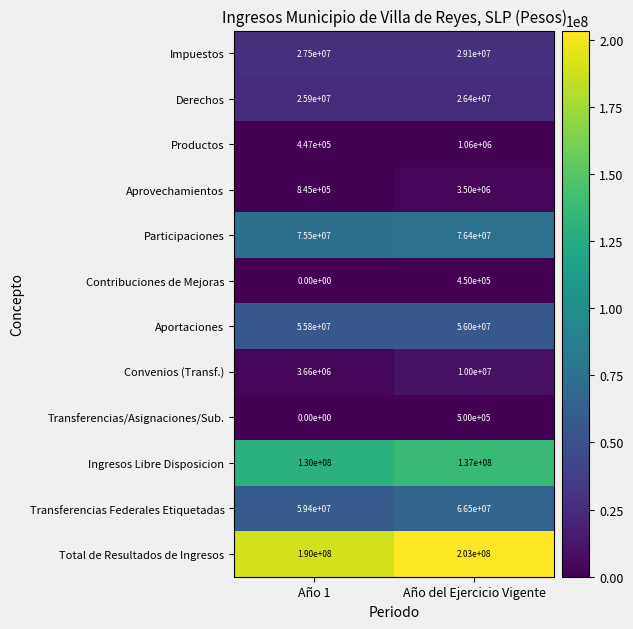

What is the average value of the Aprovechamientos series?

2172500